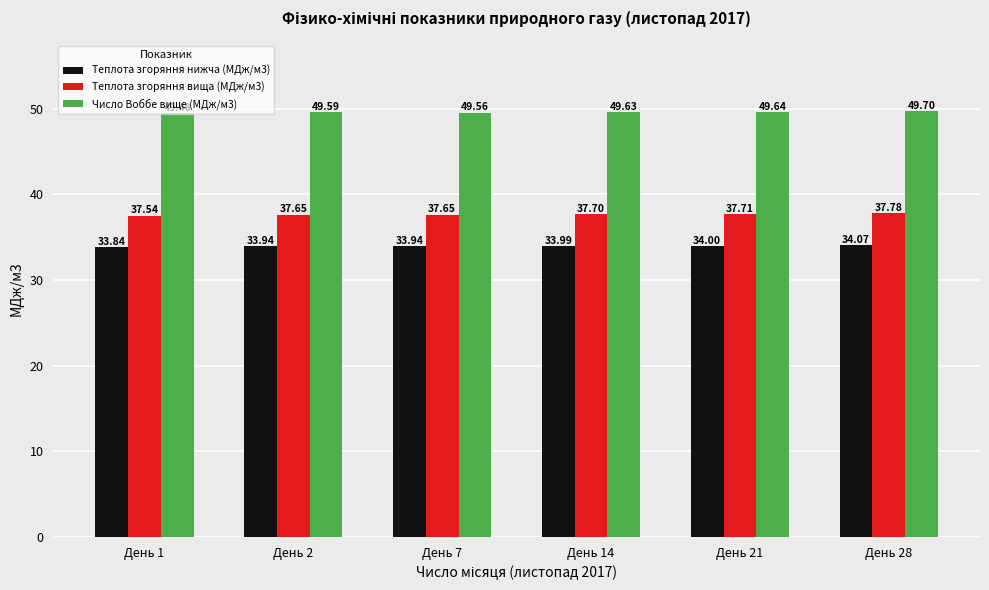

Rank the series by their average value, from lowest to highest.

Теплота згоряння нижча (МДж/м3), Теплота згоряння вища (МДж/м3), Число Воббе вище (МДж/м3)